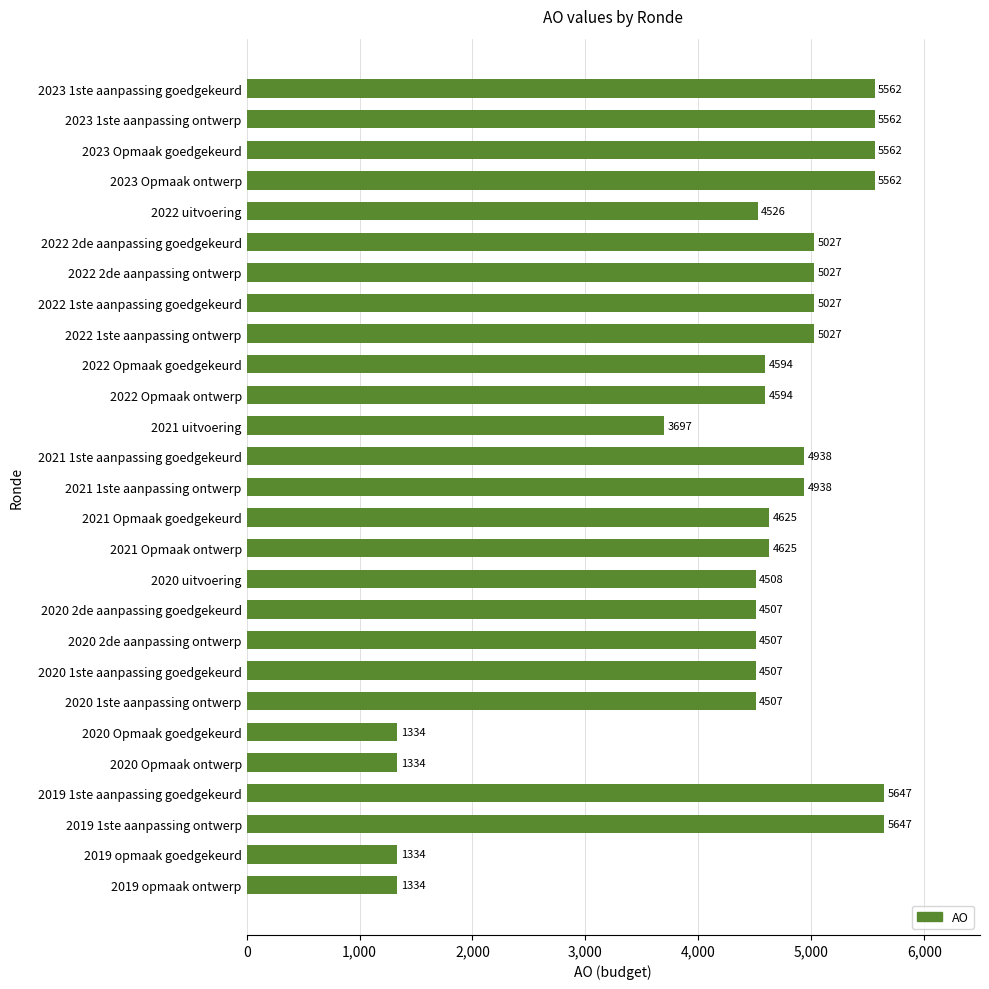

The value at 2022 uitvoering is 1581. True or false?

False